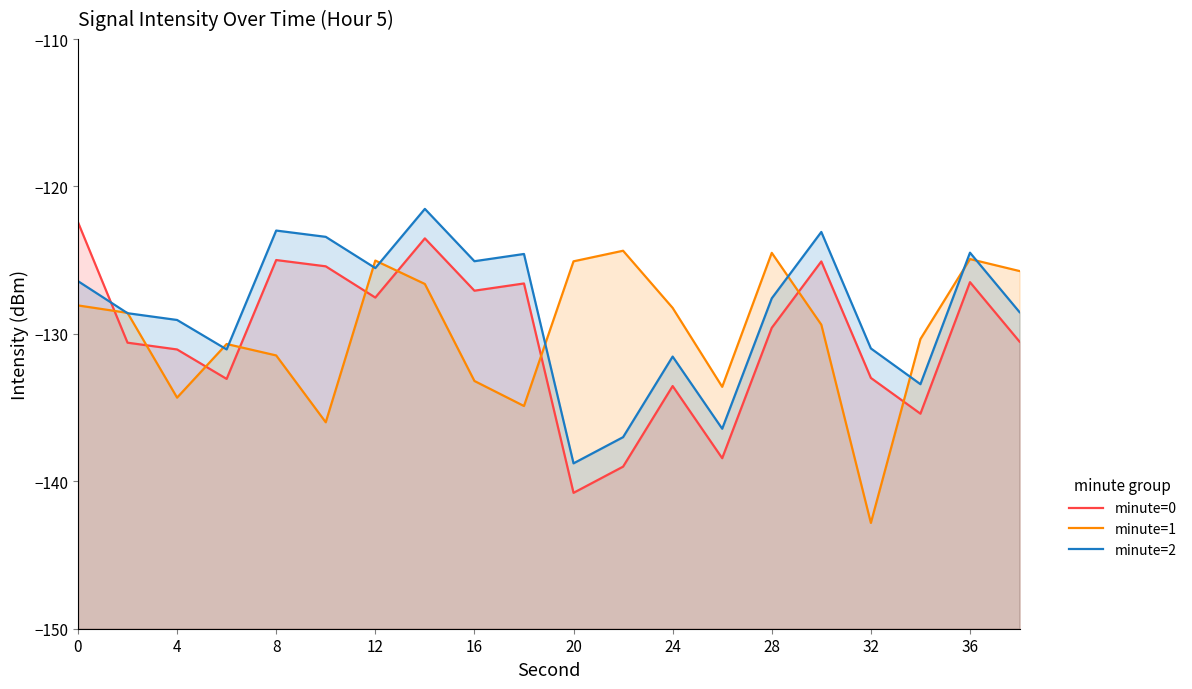

Which series ends up on top after the final intersection of minute=1 and minute=2?

minute=1